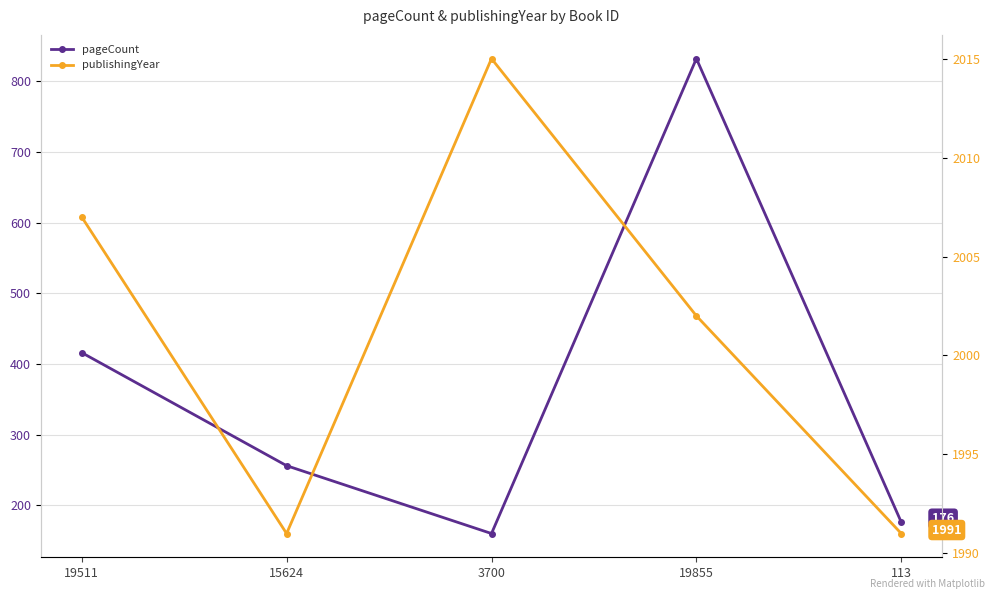

The value of pageCount at 19511 is 416. True or false?

True